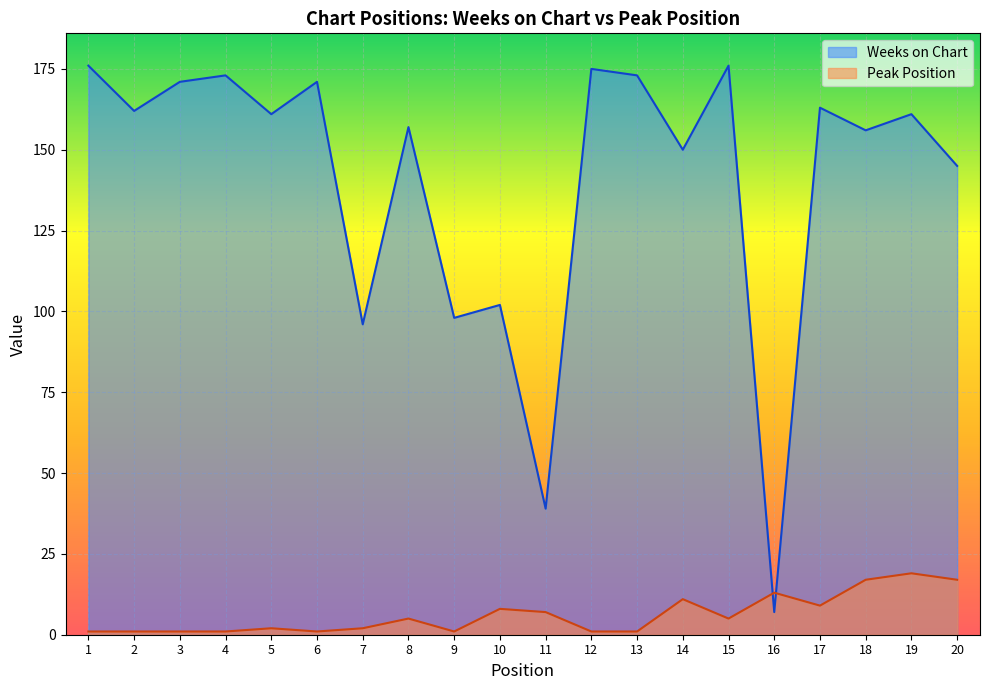

True or false: Peak Position has a value of 17 at 20.

True